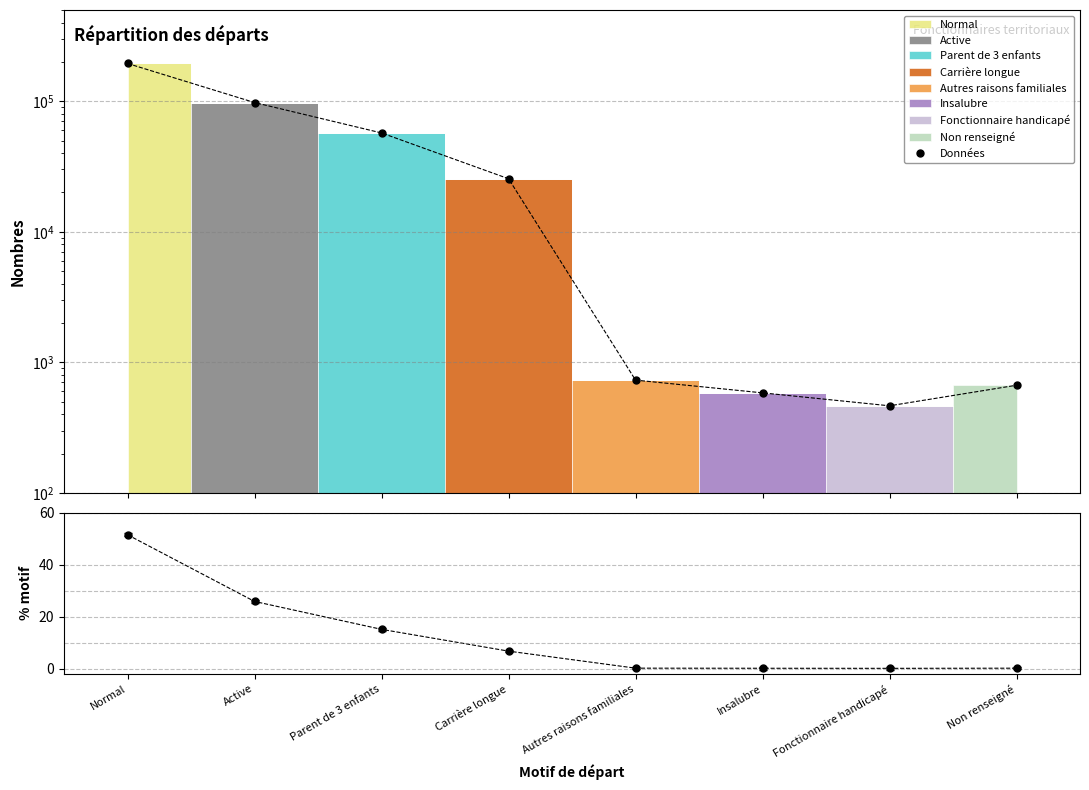

What is the value of the Données point at the 4th from the left?

25479.0